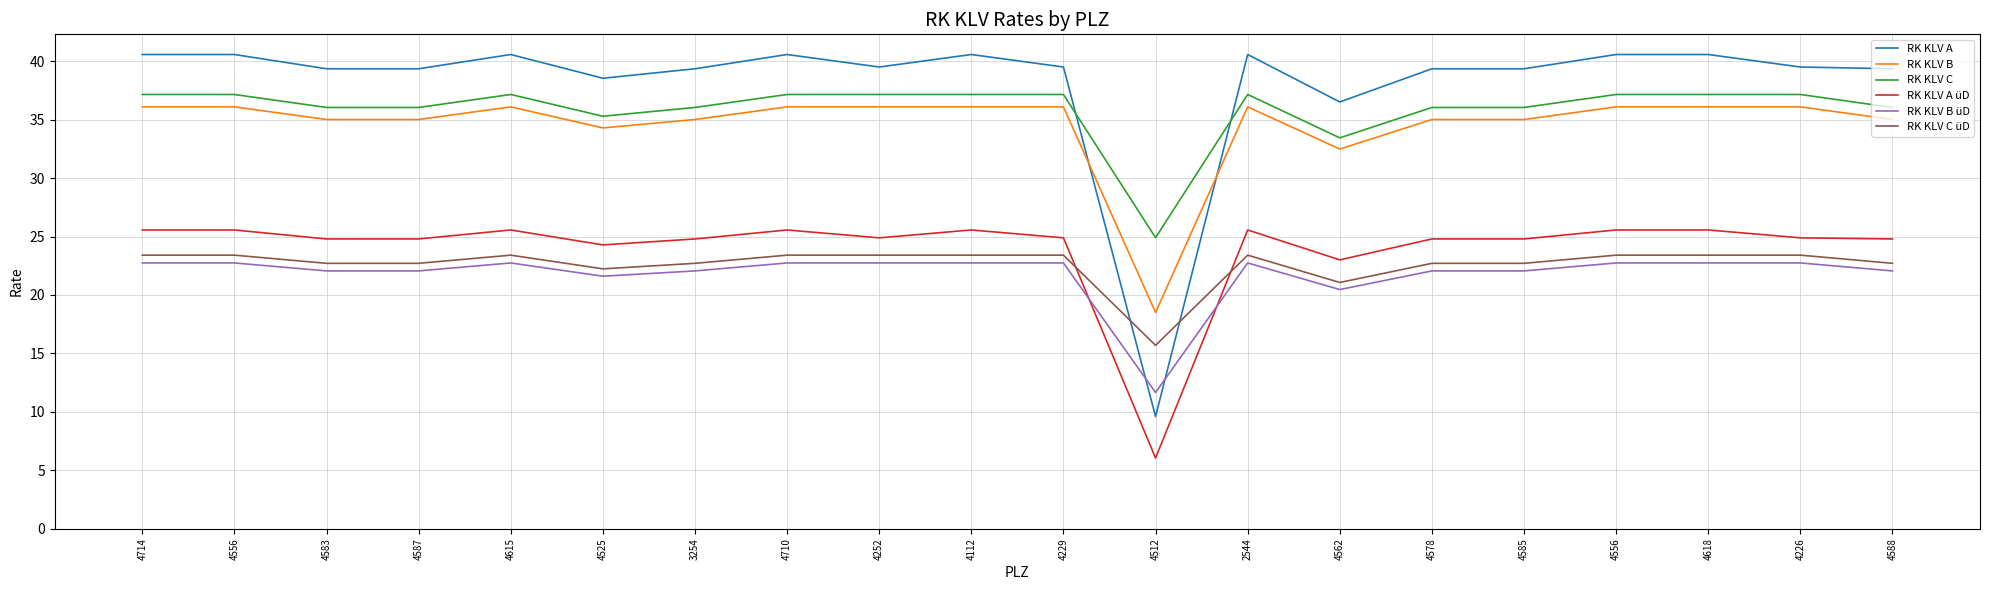

Does the chart have visible grid lines?

Yes